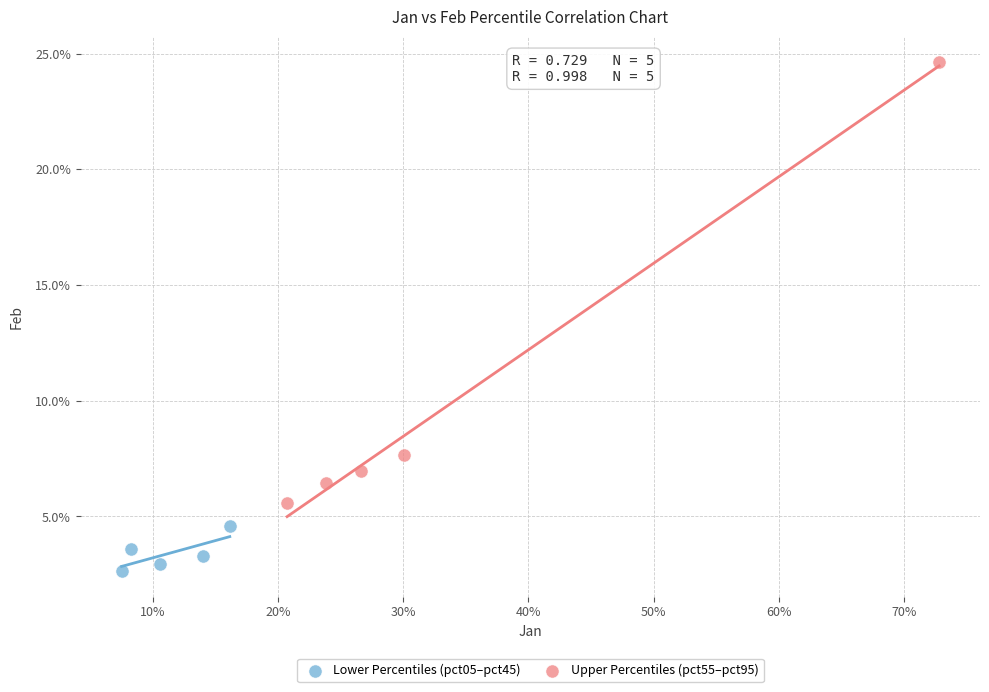

What are all the series names shown in the legend?

Lower Percentiles (pct05–pct45), Upper Percentiles (pct55–pct95)